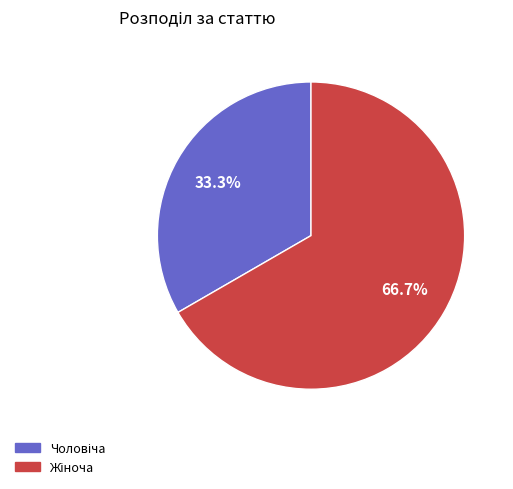

Is there a majority slice in this chart?

Yes